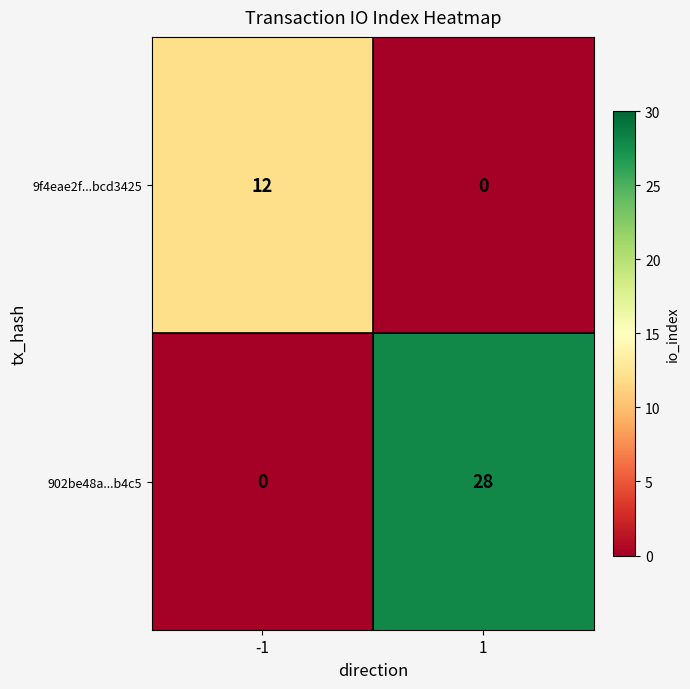

Rank the series by their maximum value, from lowest to highest.

9f4eae2f...bcd3425, 902be48a...b4c5